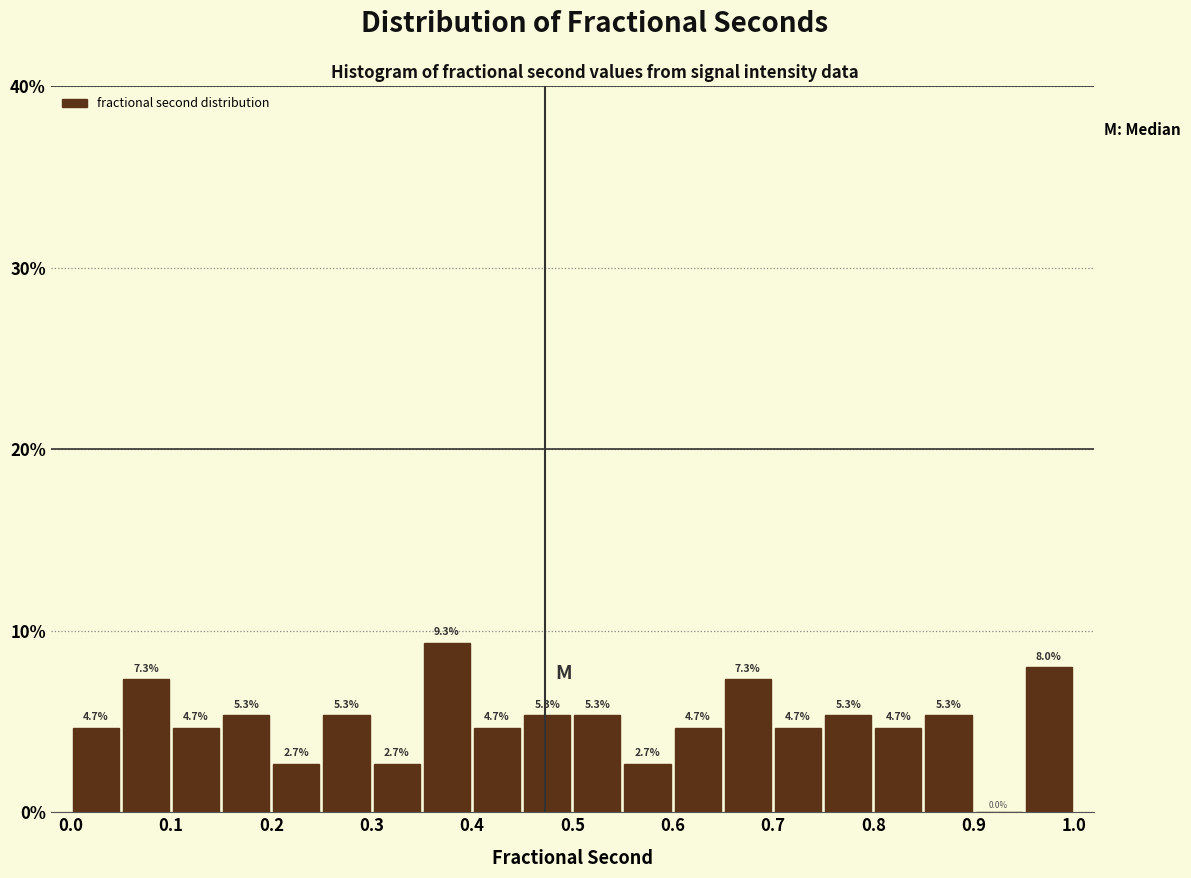

Which range on the x-axis has the tallest bar?

0.35 to 0.40